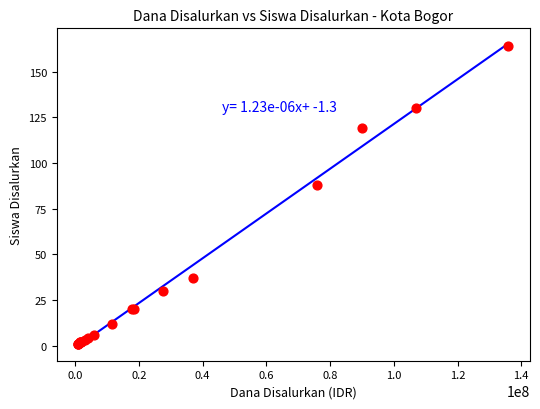

What Y value in the scatter plot is closest to 82?

88